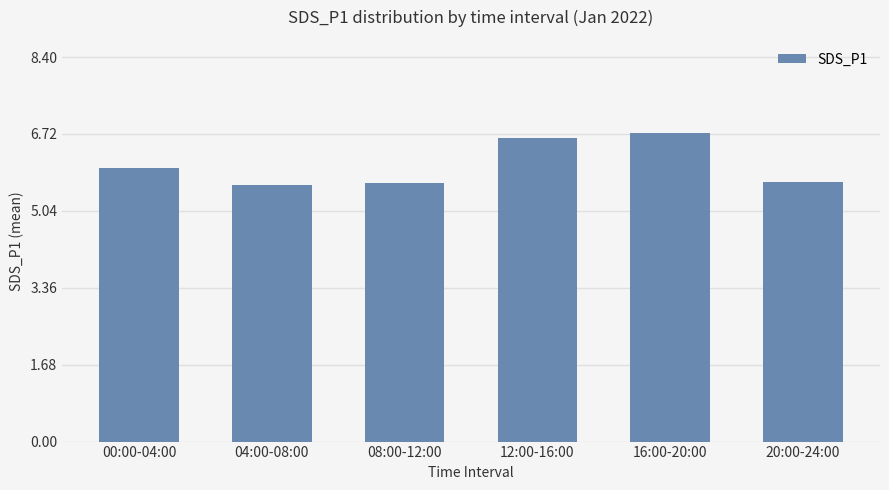

The value at 04:00-08:00 is 5.6. True or false?

True